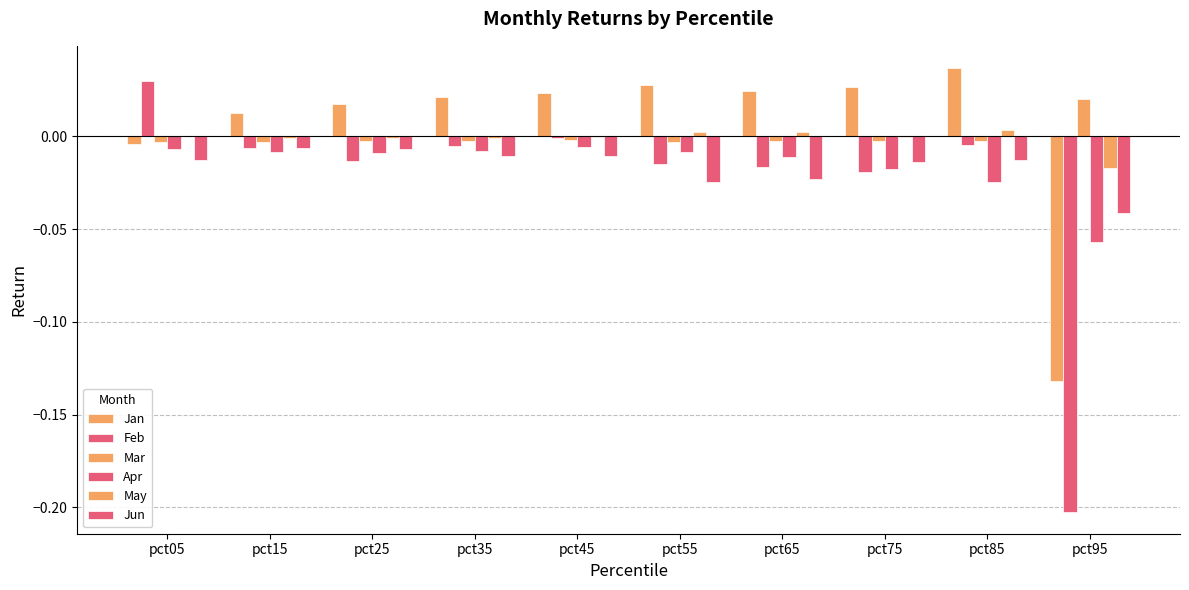

Are the bars grouped side by side (vs. stacked)?

Yes